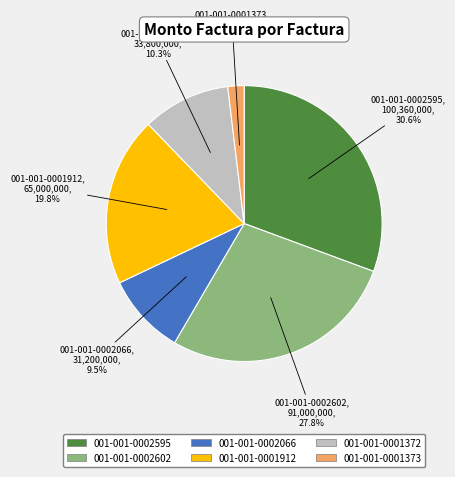

Between 001-001-0001372 and 001-001-0002595, which is larger?

001-001-0002595